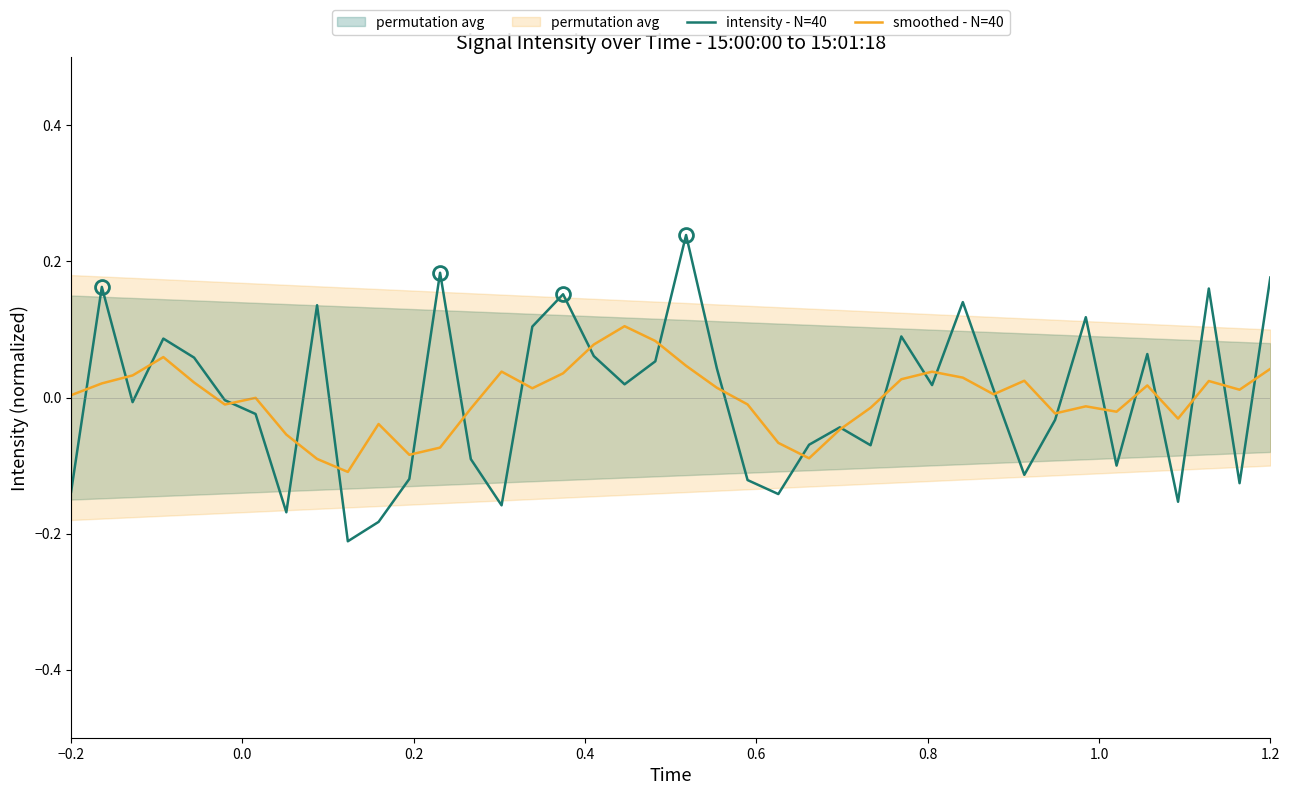

Is it true that smoothed - N=40 equals 0.0 at −0.2?

True